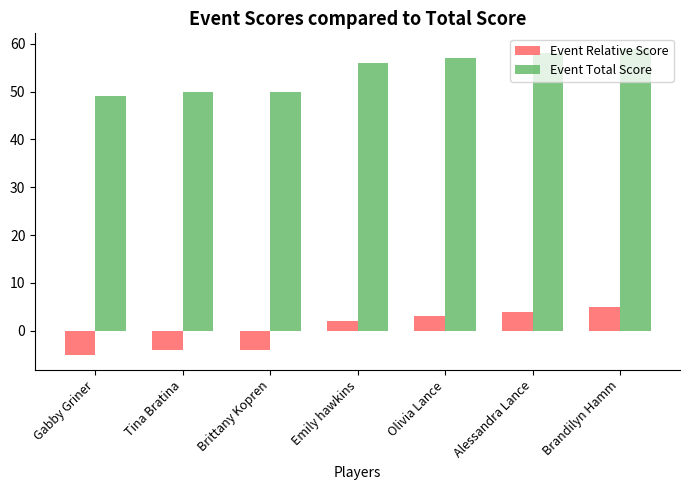

Count the Event Relative Score values in the range -4 to 4.

5